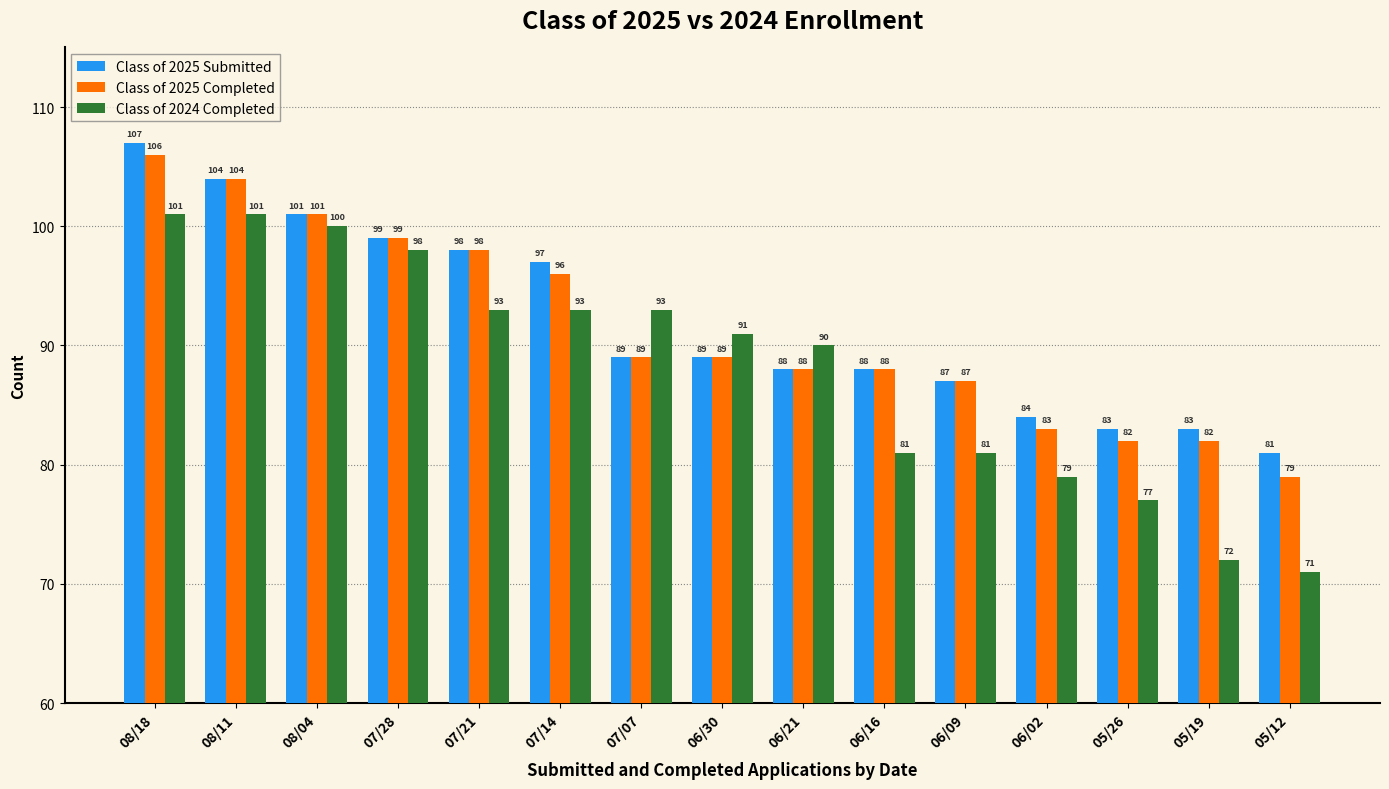

What is the label of the 3rd bar from the right?

05/26